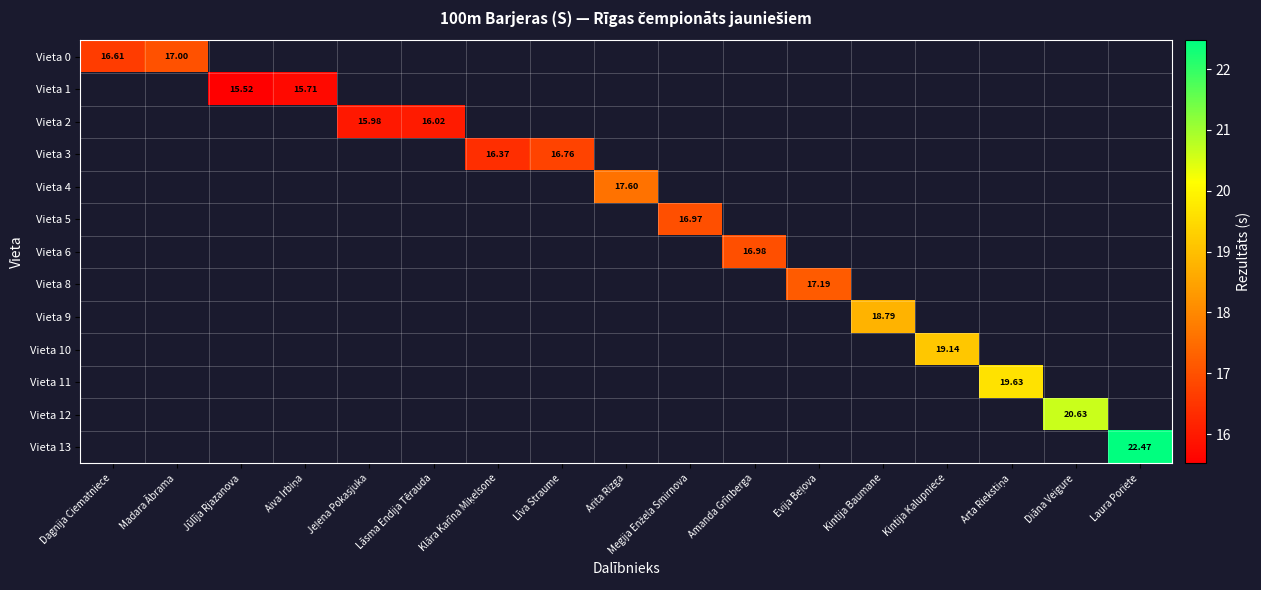

Which series has the largest range (max minus min)?

Vieta 0